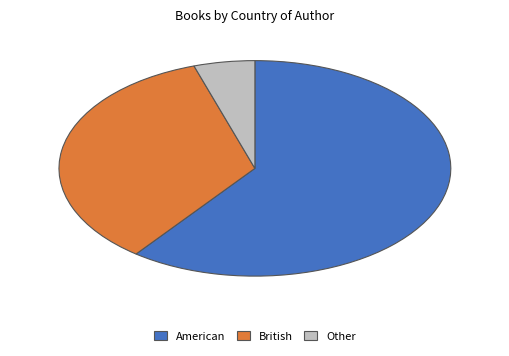

Rank the categories by value from highest to lowest.

American, British, Other